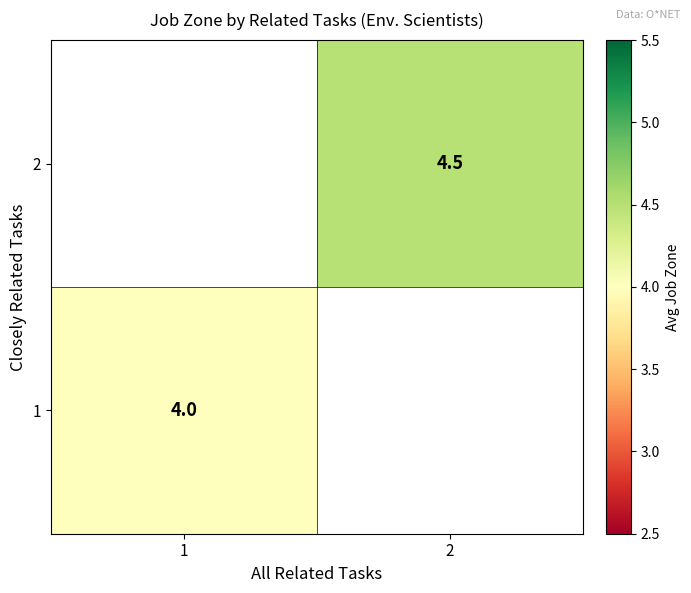

The value of 1 at 1 is 2.1. True or false?

False